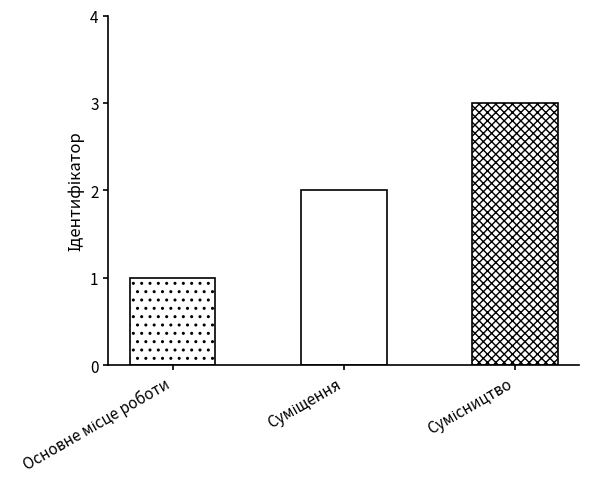

What is the difference between the maximum and second lowest values?

1